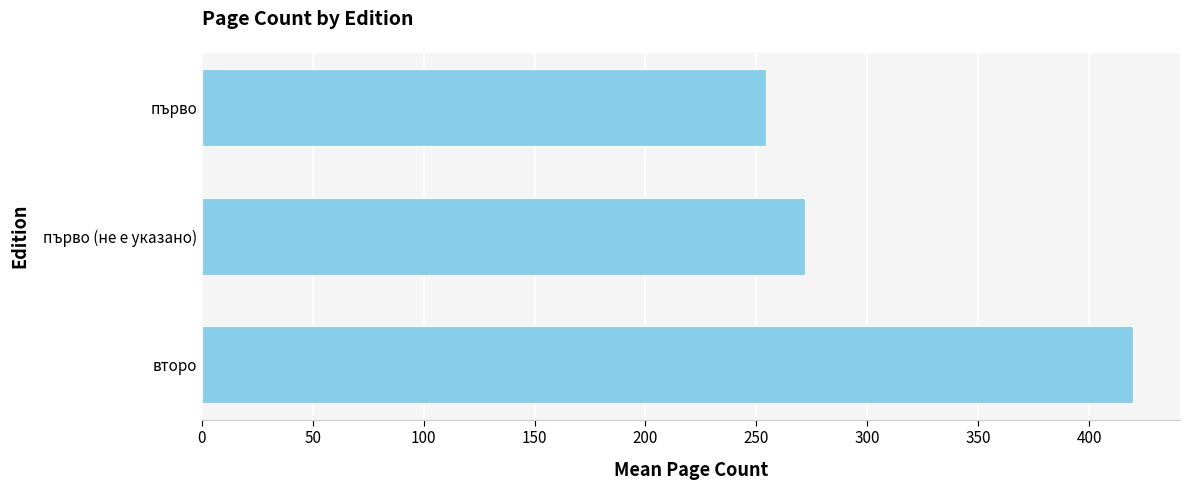

List the labels in order of value, smallest first.

първо, първо (не е указано), второ